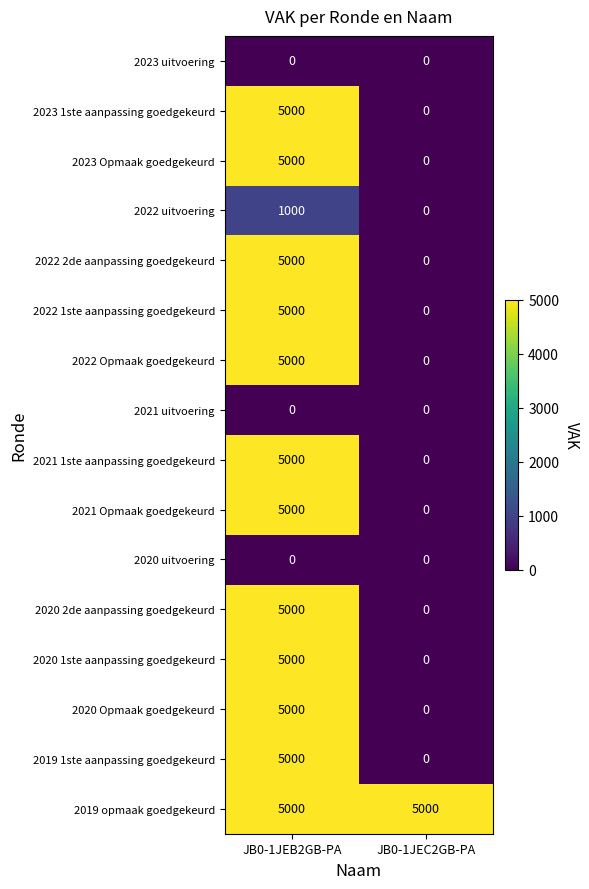

Which series has the largest total across all categories?

2019 opmaak goedgekeurd